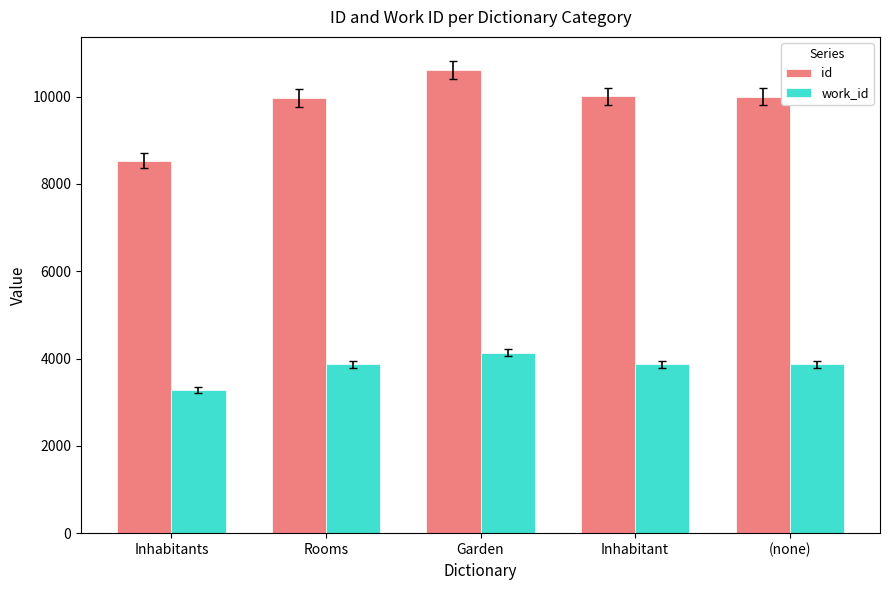

Count the number of data series in this chart.

2